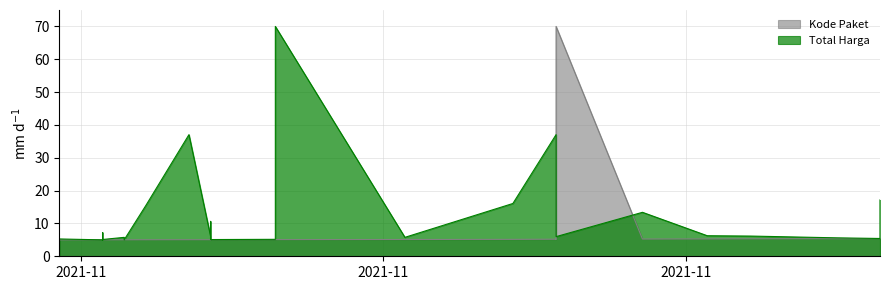

What is the difference between the maximum and second lowest values in the Total Harga series?

65.0